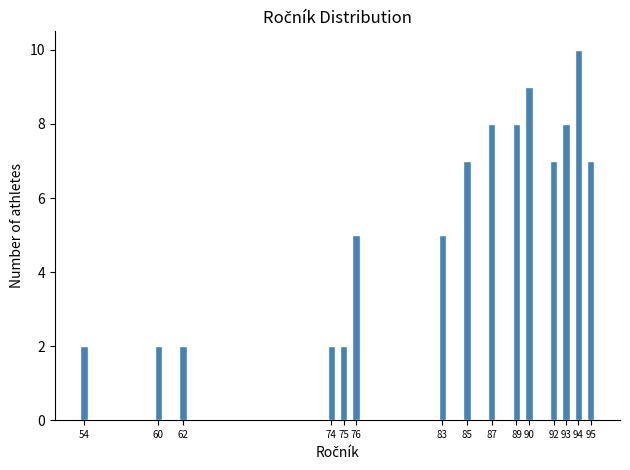

Reading right to left, extract all data points from this chart.

7	10	8	7	9	8	8	7	5	5	2	2	2	2	2